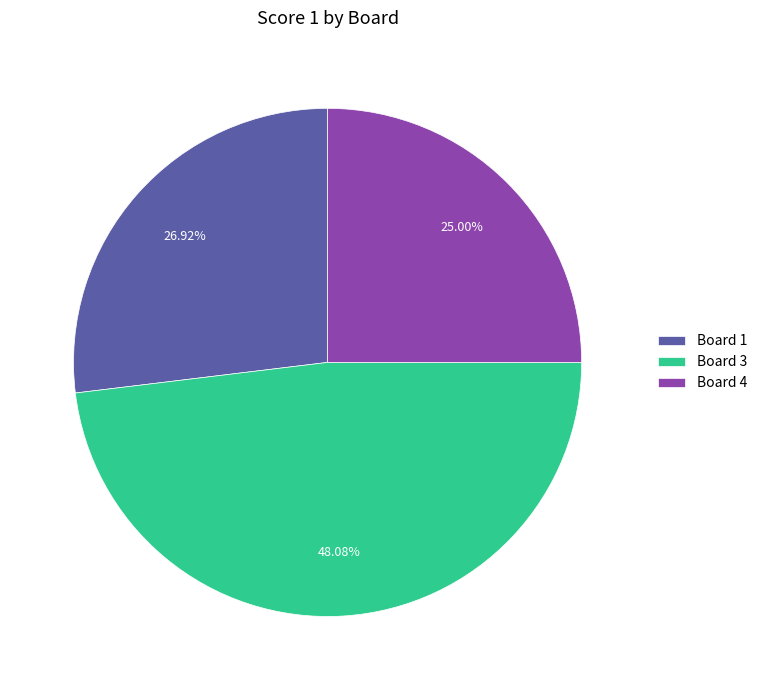

Rank the categories by value from highest to lowest.

Board 3, Board 1, Board 4